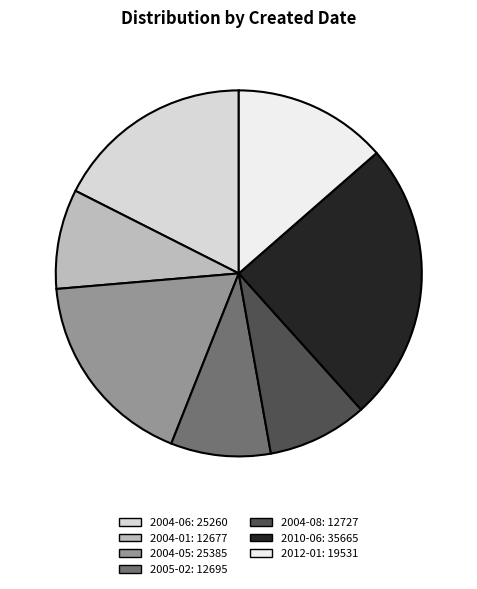

How many slices are in this pie chart?

7